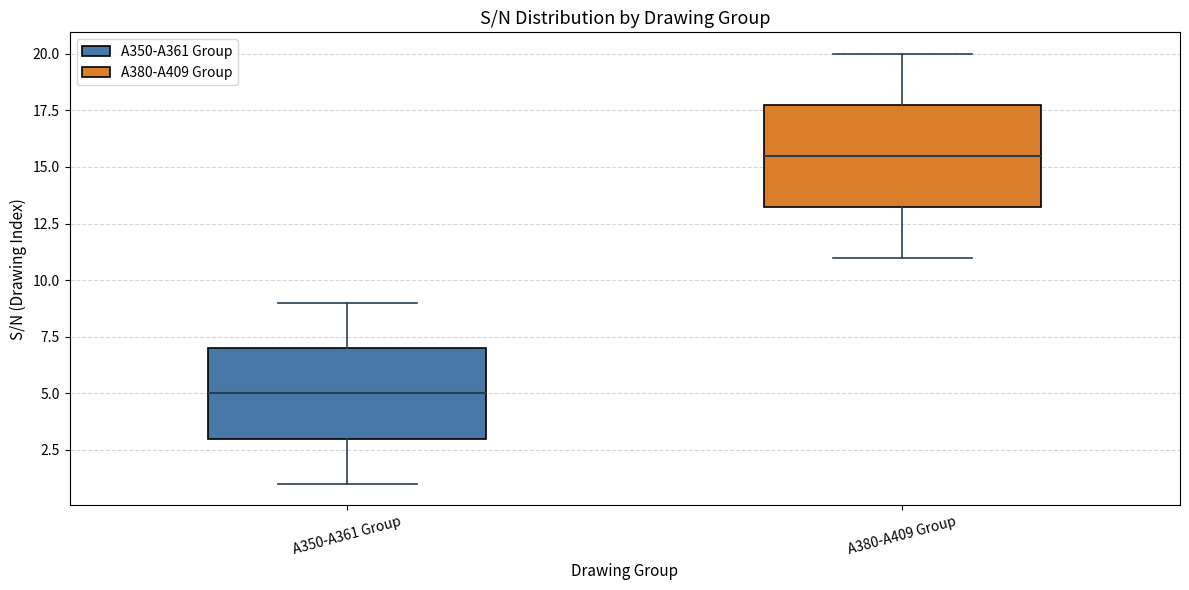

Which box is the tallest, from its lower edge to its upper edge?

A380-A409 Group